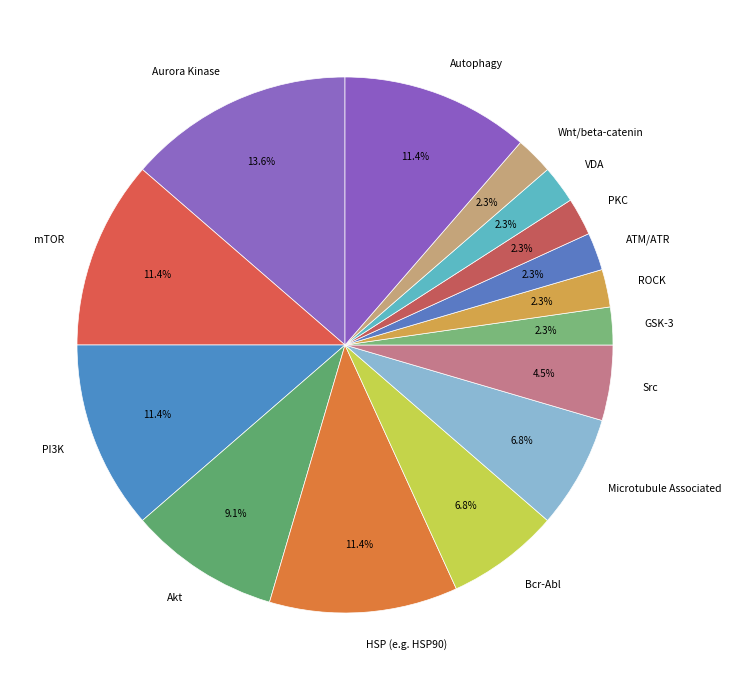

Which category has the biggest portion of the pie?

Aurora Kinase